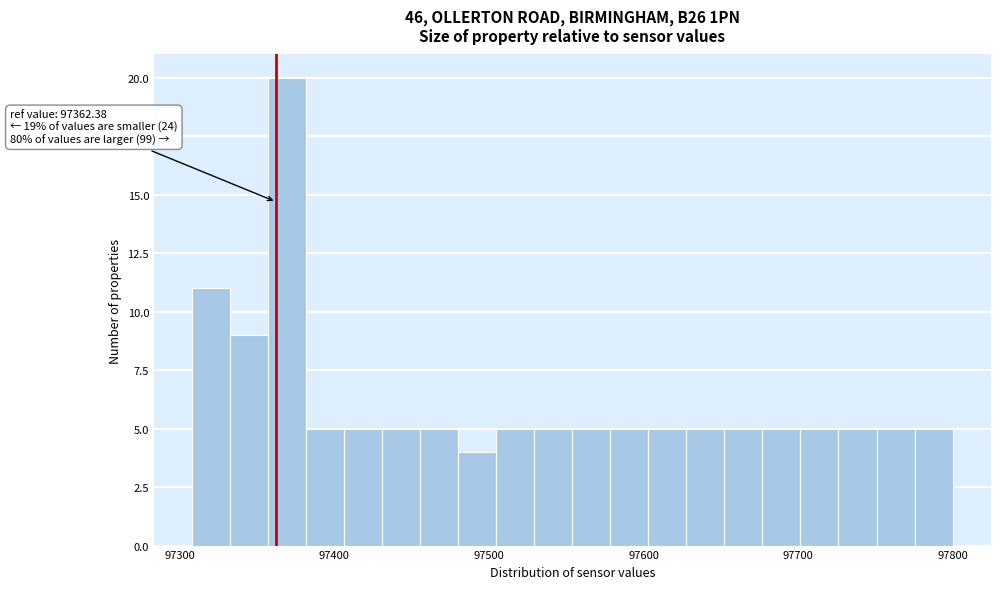

Read against the x-axis, roughly where is the centre of the tallest bar?

97370